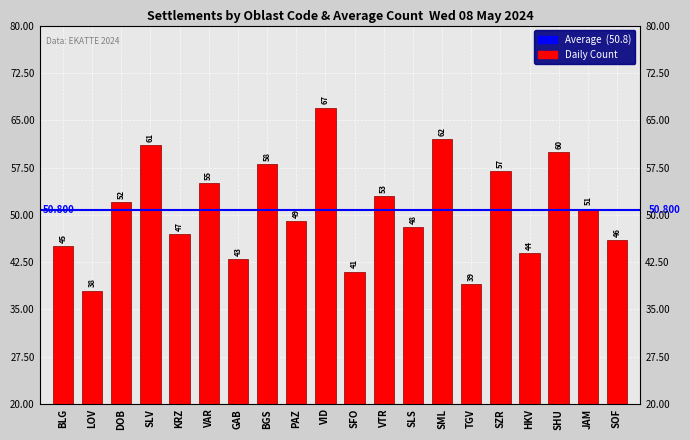

How many categories are shown in the chart?

20